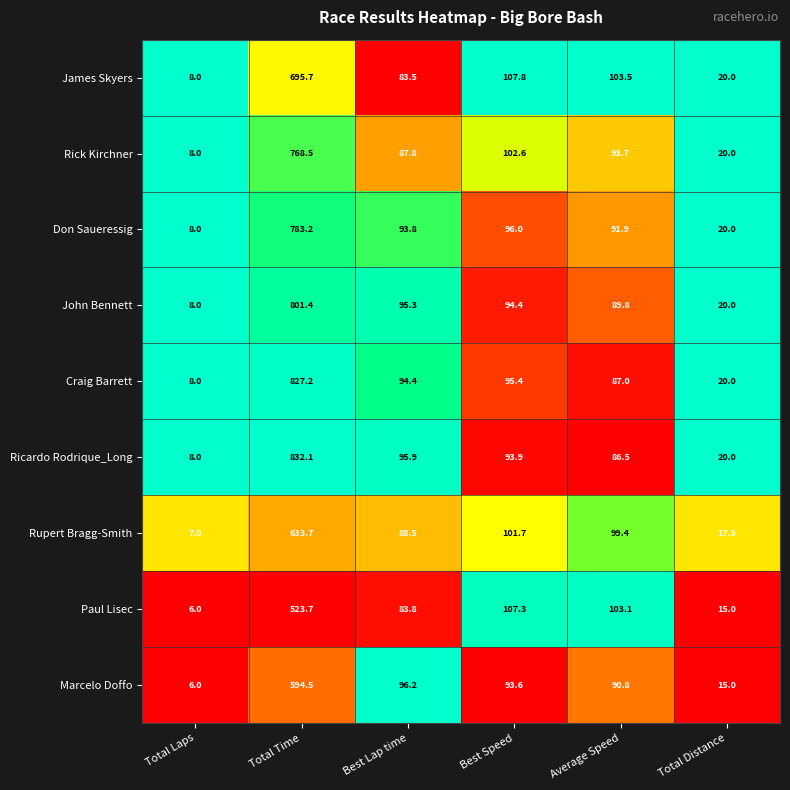

Which series has the largest total across all categories?

Ricardo Rodrique_Long